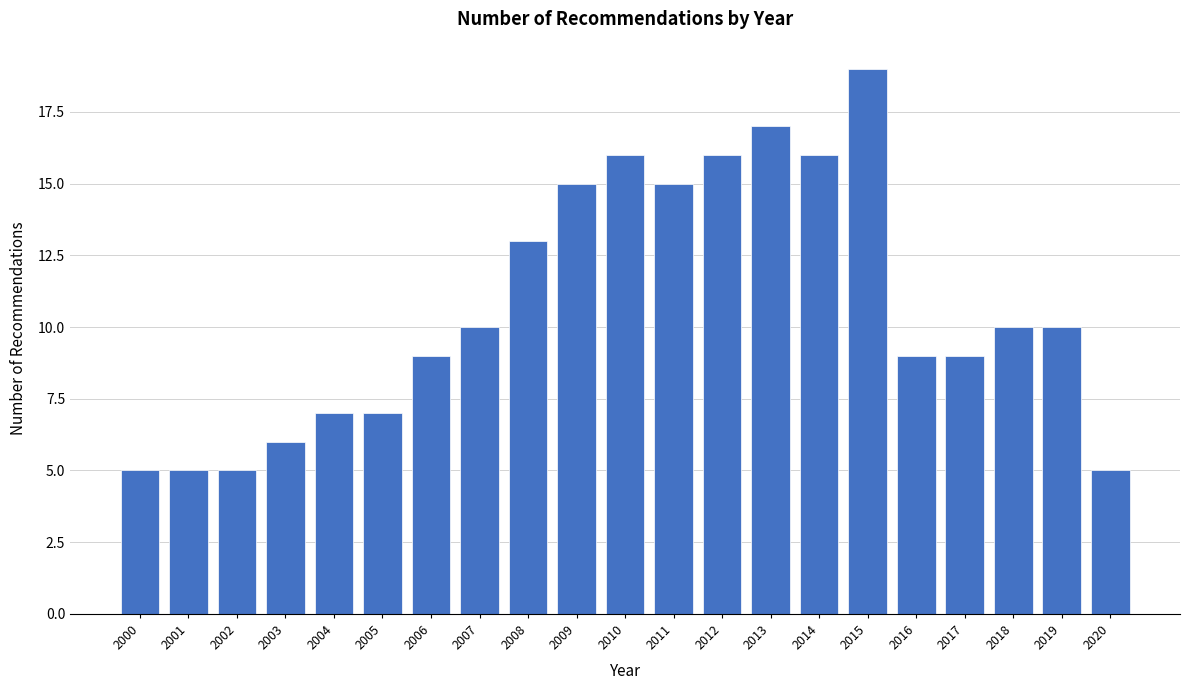

Reading right to left, list all the values displayed in this chart.

2020=5	2019=10	2018=10	2017=9	2016=9	2015=19	2014=16	2013=17	2012=16	2011=15	2010=16	2009=15	2008=13	2007=10	2006=9	2005=7	2004=7	2003=6	2002=5	2001=5	2000=5